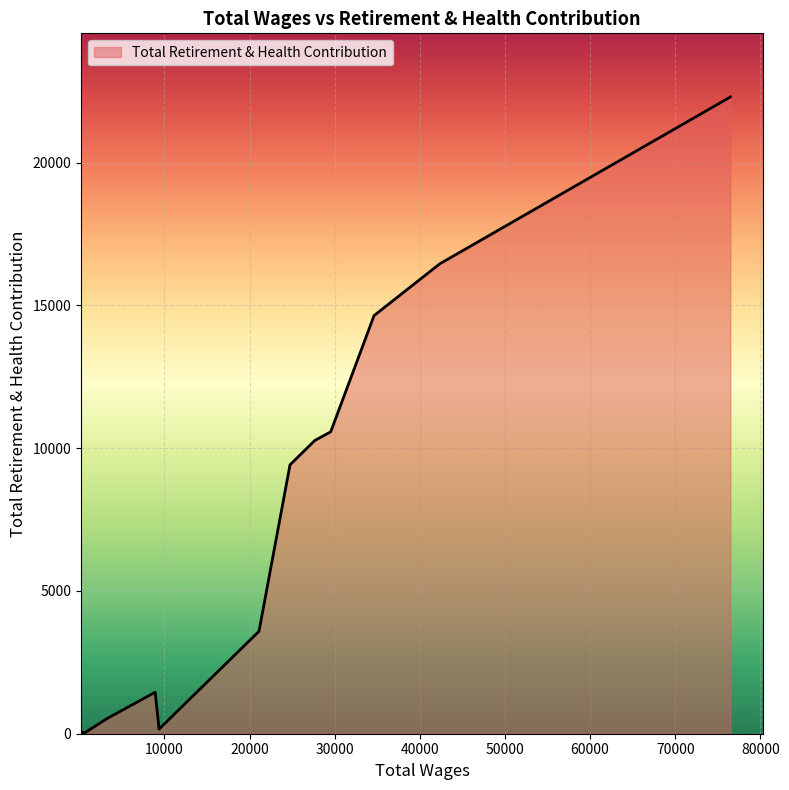

Count the number of categories in the chart.

15